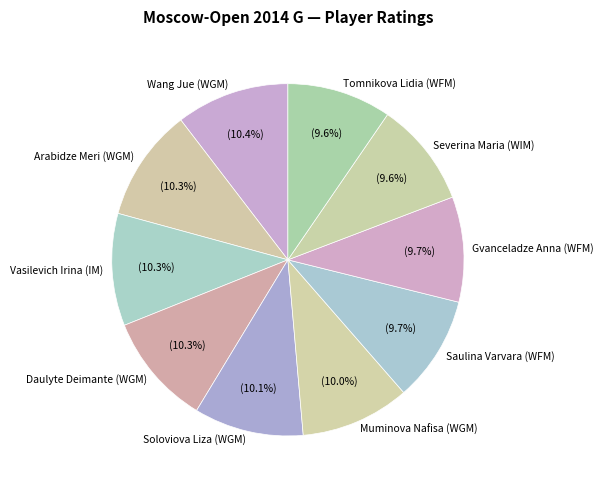

Approximately how many times larger is the value at Soloviova Liza (WGM) compared to Gvanceladze Anna (WFM)?

1.0